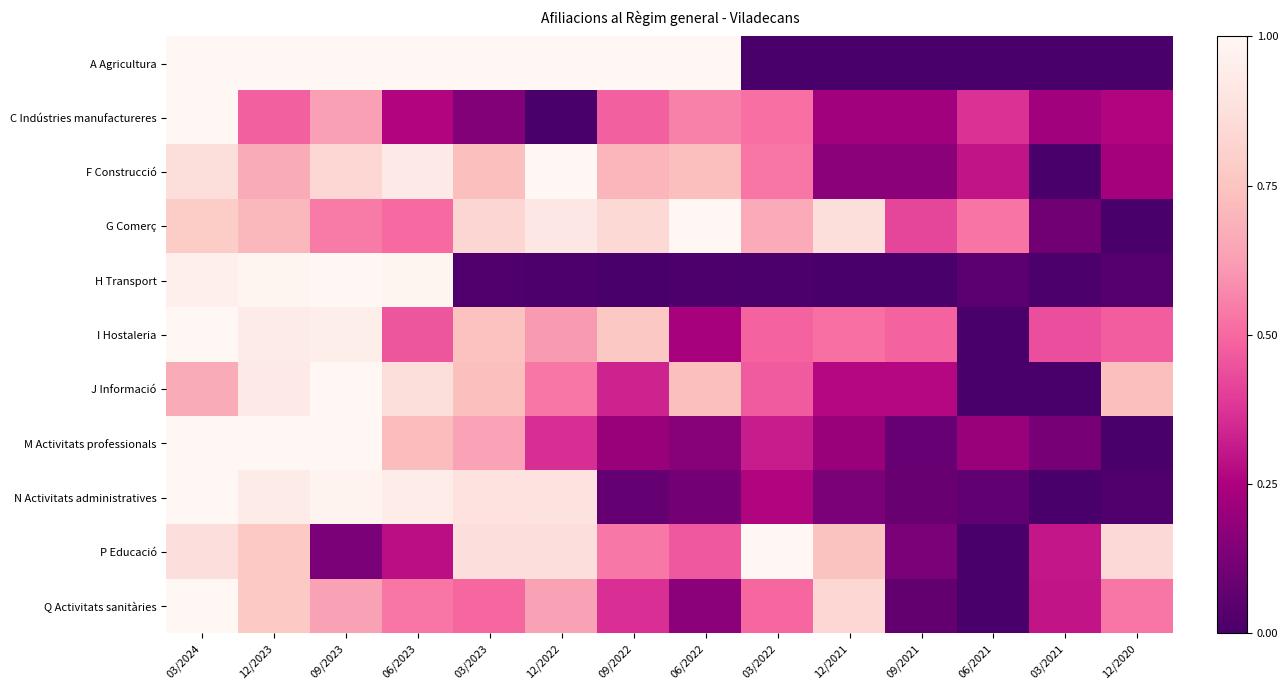

Reading left to right, extract all data points from this chart.

A Agricultura: 03/2024=1.0	12/2023=1.0	09/2023=1.0	06/2023=1.0	03/2023=1.0	12/2022=1.0	09/2022=1.0	06/2022=1.0	03/2022=0.0	12/2021=0.0	09/2021=0.0	06/2021=0.0	03/2021=0.0	12/2020=0.0
C Indústries manufactureres: 03/2024=1.0	12/2023=0.5	09/2023=0.6	06/2023=0.3	03/2023=0.1	12/2022=0.0	09/2022=0.5	06/2022=0.6	03/2022=0.5	12/2021=0.2	09/2021=0.2	06/2021=0.4	03/2021=0.2	12/2020=0.3
F Construcció: 03/2024=0.9	12/2023=0.7	09/2023=0.8	06/2023=0.9	03/2023=0.7	12/2022=1.0	09/2022=0.7	06/2022=0.7	03/2022=0.5	12/2021=0.2	09/2021=0.2	06/2021=0.3	03/2021=0.0	12/2020=0.2
G Comerç: 03/2024=0.8	12/2023=0.7	09/2023=0.5	06/2023=0.5	03/2023=0.8	12/2022=0.9	09/2022=0.8	06/2022=1.0	03/2022=0.7	12/2021=0.9	09/2021=0.4	06/2021=0.5	03/2021=0.1	12/2020=0.0
H Transport: 03/2024=1.0	12/2023=1.0	09/2023=1.0	06/2023=1.0	03/2023=0.0	12/2022=0.0	09/2022=0.0	06/2022=0.0	03/2022=0.0	12/2021=0.0	09/2021=0.0	06/2021=0.0	03/2021=0.0	12/2020=0.0
I Hostaleria: 03/2024=1.0	12/2023=0.9	09/2023=1.0	06/2023=0.5	03/2023=0.7	12/2022=0.6	09/2022=0.8	06/2022=0.2	03/2022=0.5	12/2021=0.5	09/2021=0.5	06/2021=0.0	03/2021=0.4	12/2020=0.5
J Informació: 03/2024=0.7	12/2023=0.9	09/2023=1.0	06/2023=0.9	03/2023=0.7	12/2022=0.5	09/2022=0.3	06/2022=0.7	03/2022=0.5	12/2021=0.3	09/2021=0.3	06/2021=0.0	03/2021=0.0	12/2020=0.7
M Activitats professionals: 03/2024=1.0	12/2023=1.0	09/2023=1.0	06/2023=0.7	03/2023=0.6	12/2022=0.4	09/2022=0.2	06/2022=0.2	03/2022=0.3	12/2021=0.2	09/2021=0.1	06/2021=0.2	03/2021=0.1	12/2020=0.0
N Activitats administratives: 03/2024=1.0	12/2023=0.9	09/2023=1.0	06/2023=0.9	03/2023=0.9	12/2022=0.9	09/2022=0.1	06/2022=0.1	03/2022=0.3	12/2021=0.1	09/2021=0.1	06/2021=0.1	03/2021=0.0	12/2020=0.0
P Educació: 03/2024=0.9	12/2023=0.8	09/2023=0.1	06/2023=0.3	03/2023=0.9	12/2022=0.9	09/2022=0.5	06/2022=0.5	03/2022=1.0	12/2021=0.7	09/2021=0.1	06/2021=0.0	03/2021=0.3	12/2020=0.8
Q Activitats sanitàries: 03/2024=1.0	12/2023=0.8	09/2023=0.6	06/2023=0.5	03/2023=0.5	12/2022=0.6	09/2022=0.4	06/2022=0.2	03/2022=0.5	12/2021=0.8	09/2021=0.1	06/2021=0.0	03/2021=0.3	12/2020=0.5